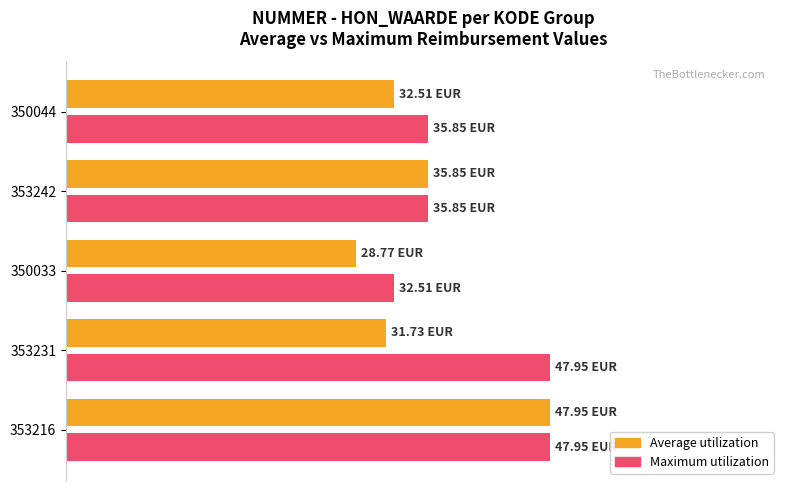

Reading left to right, list all the values displayed in this chart.

Average utilization: 48.0	31.7	28.8	35.9	32.5
Maximum utilization: 48.0	48.0	32.5	35.9	35.9